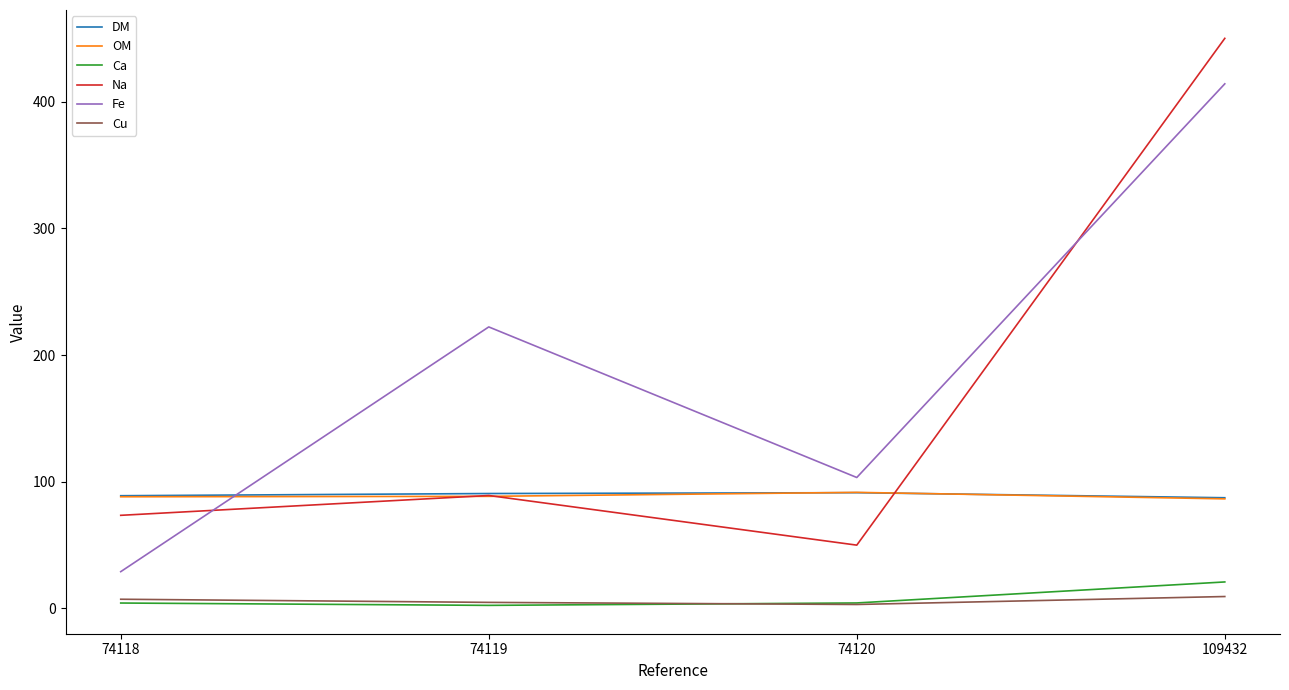

Which category has the lowest value in the Fe series?

74118